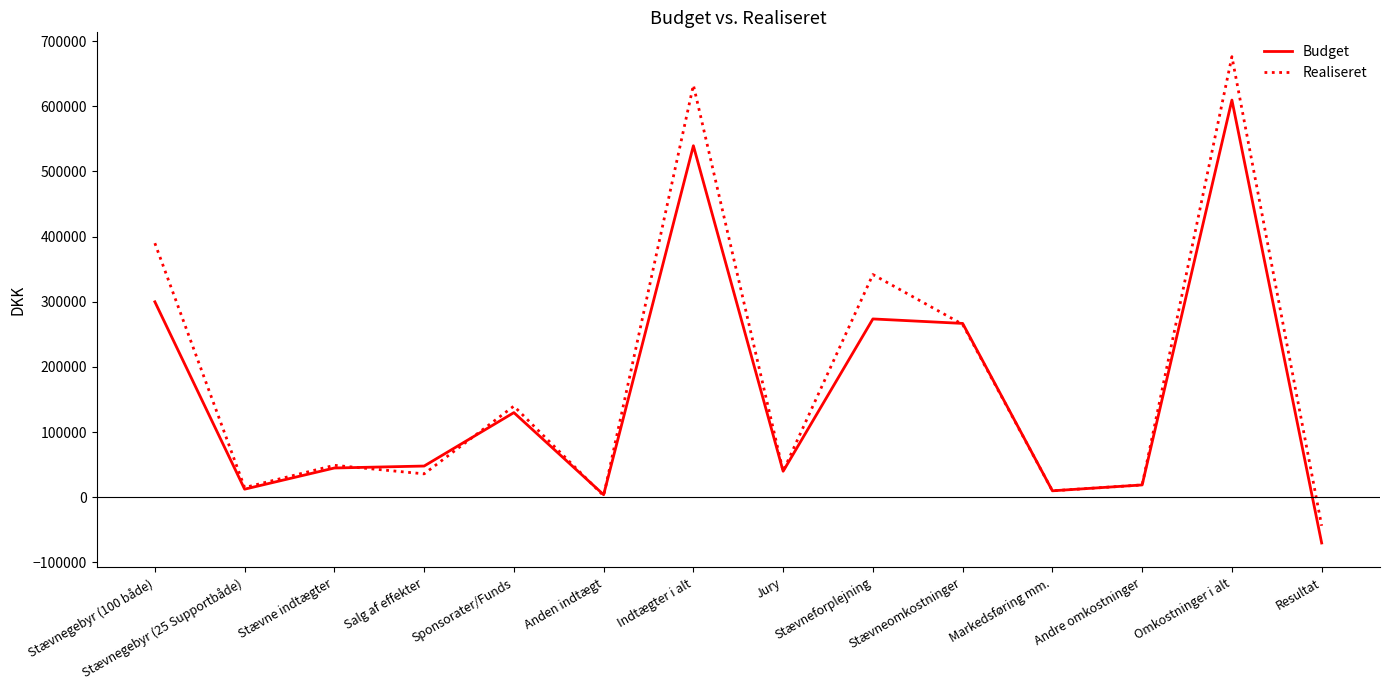

Which label corresponds to the smallest value in the chart?

Resultat